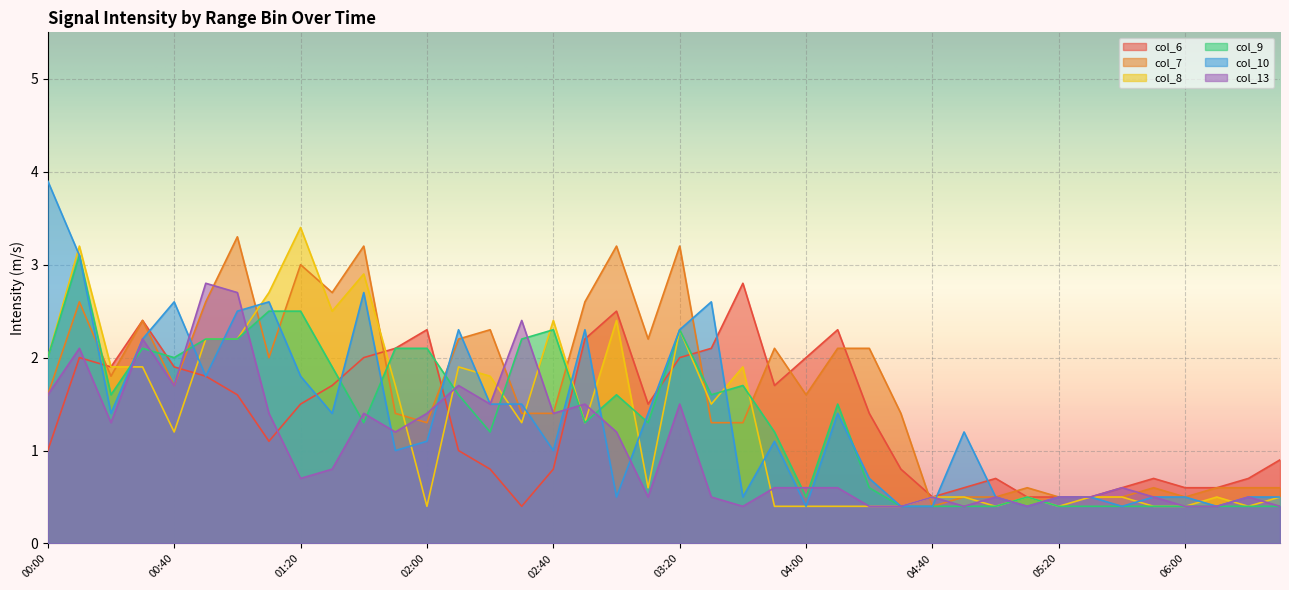

What is the minimum value for col_13?

0.4